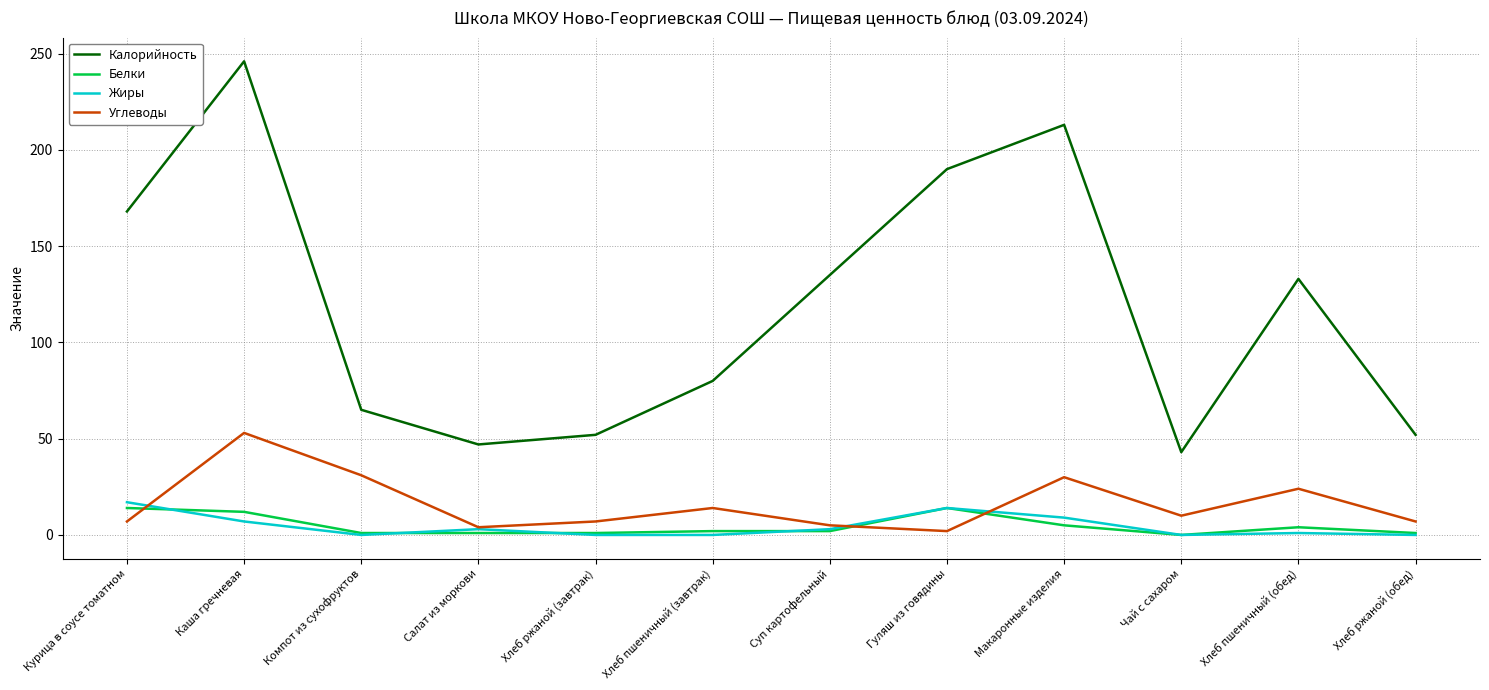

Which series has the largest range (max minus min)?

Калорийность